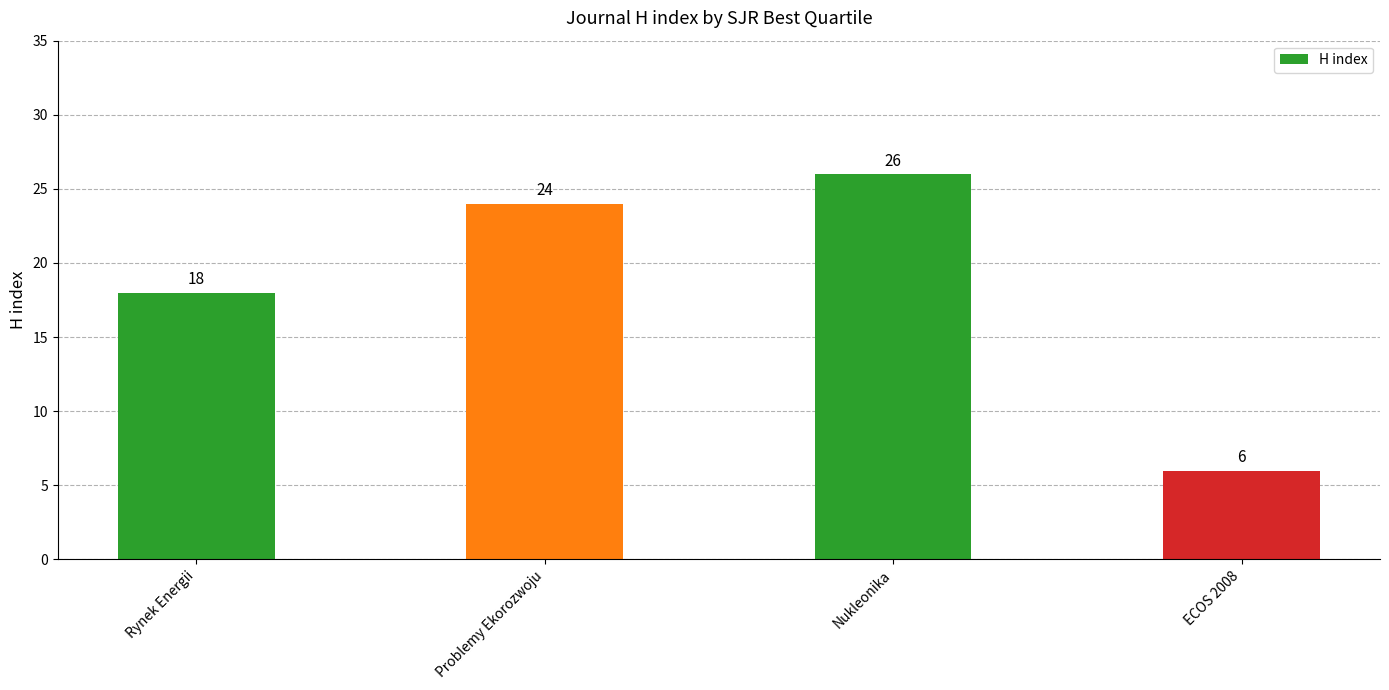

What is the smallest value displayed?

6